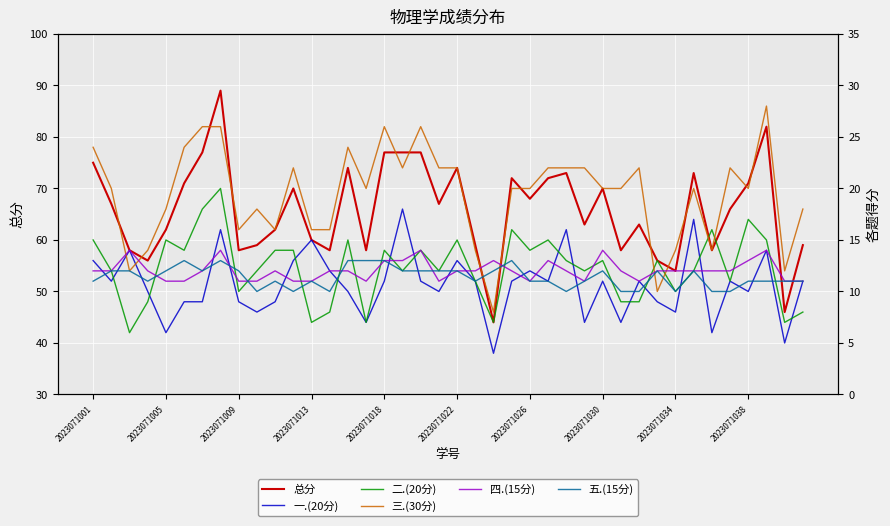

What is the difference between the second highest and second lowest values in the 五.(15分) series?

3